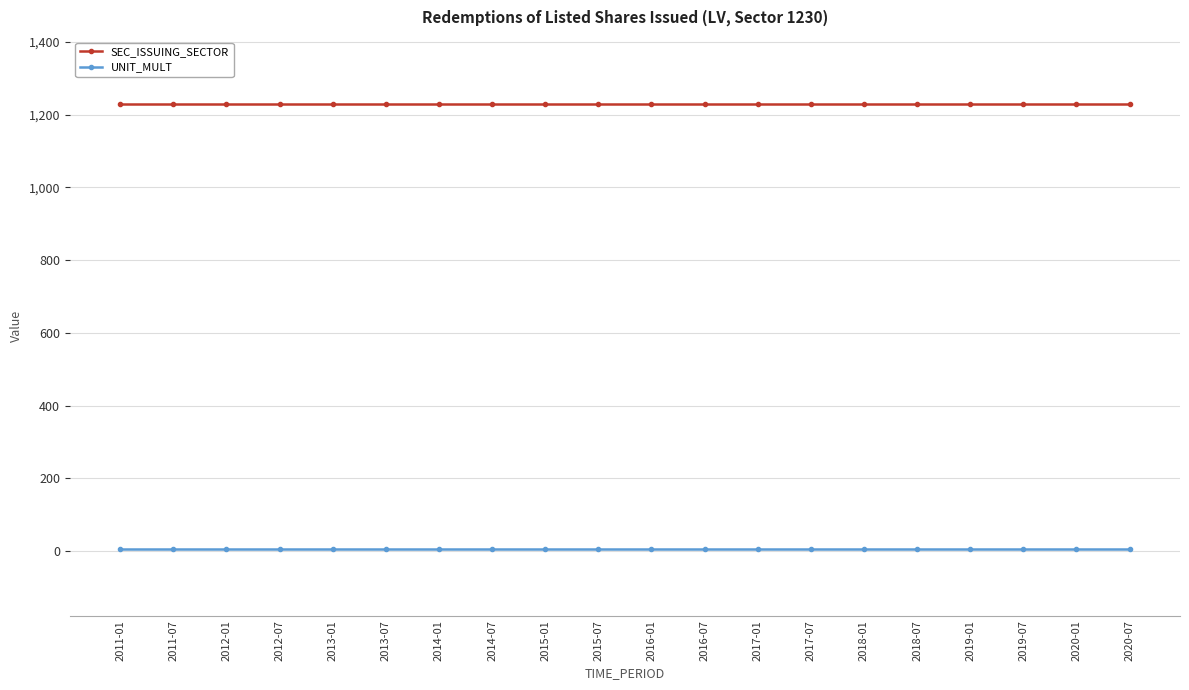

The value of SEC_ISSUING_SECTOR at 2011-07 is 1830. True or false?

False